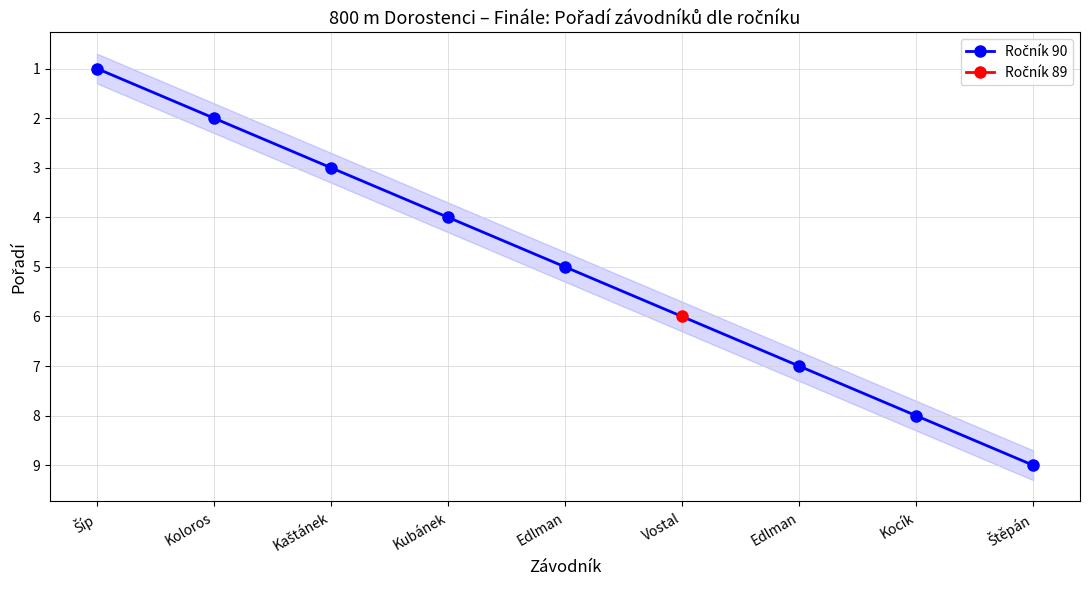

Between Šíp and Edlman, which is larger?

Edlman